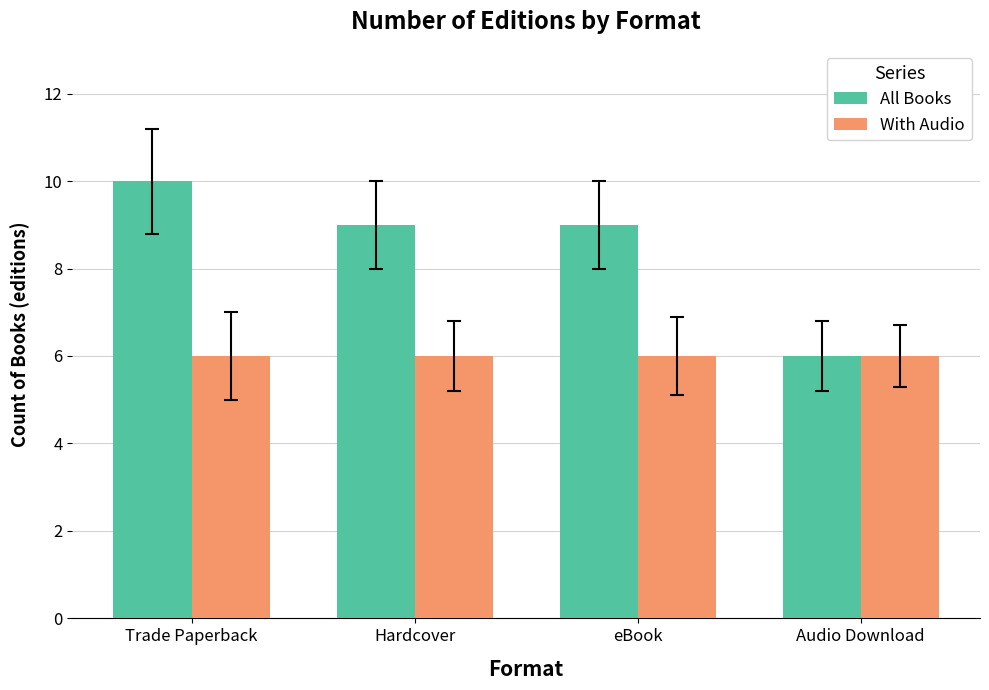

What value does the With Audio series have at Hardcover?

6